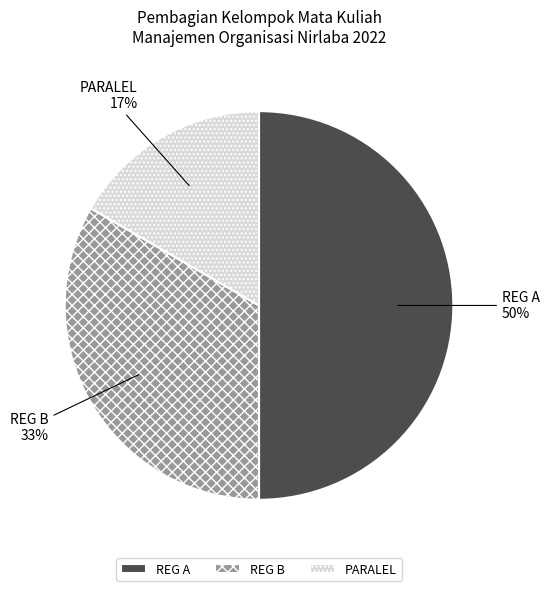

Do REG A and PARALEL together represent more than half of the pie?

Yes